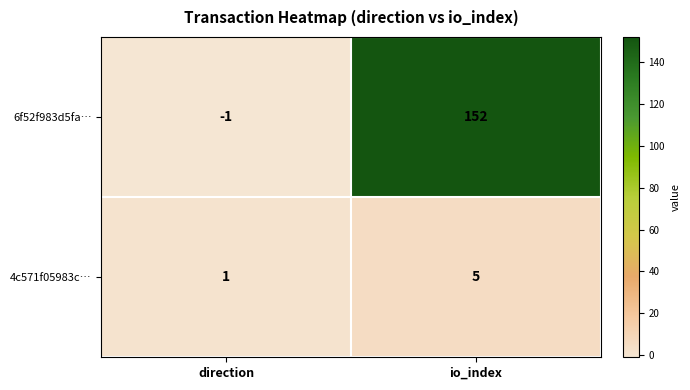

The value of 4c571f05983c… at io_index is 3. True or false?

False